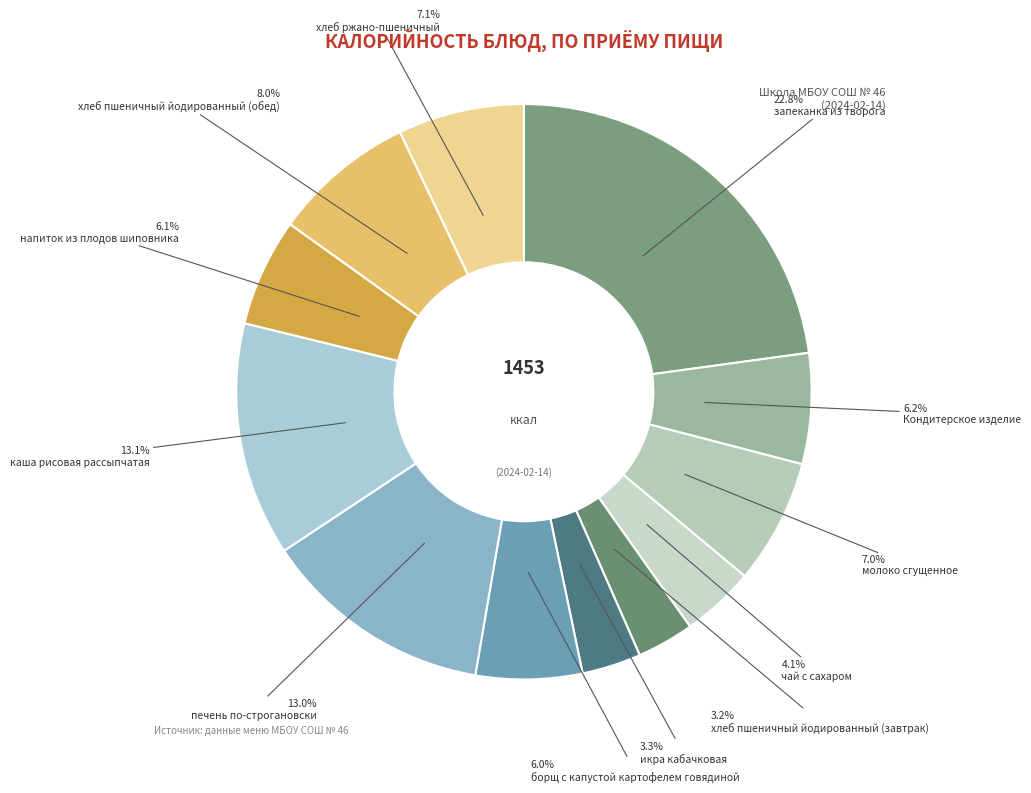

What percentage is the хлеб пшеничный йодированный (завтрак) slice, to the nearest percent?

3%